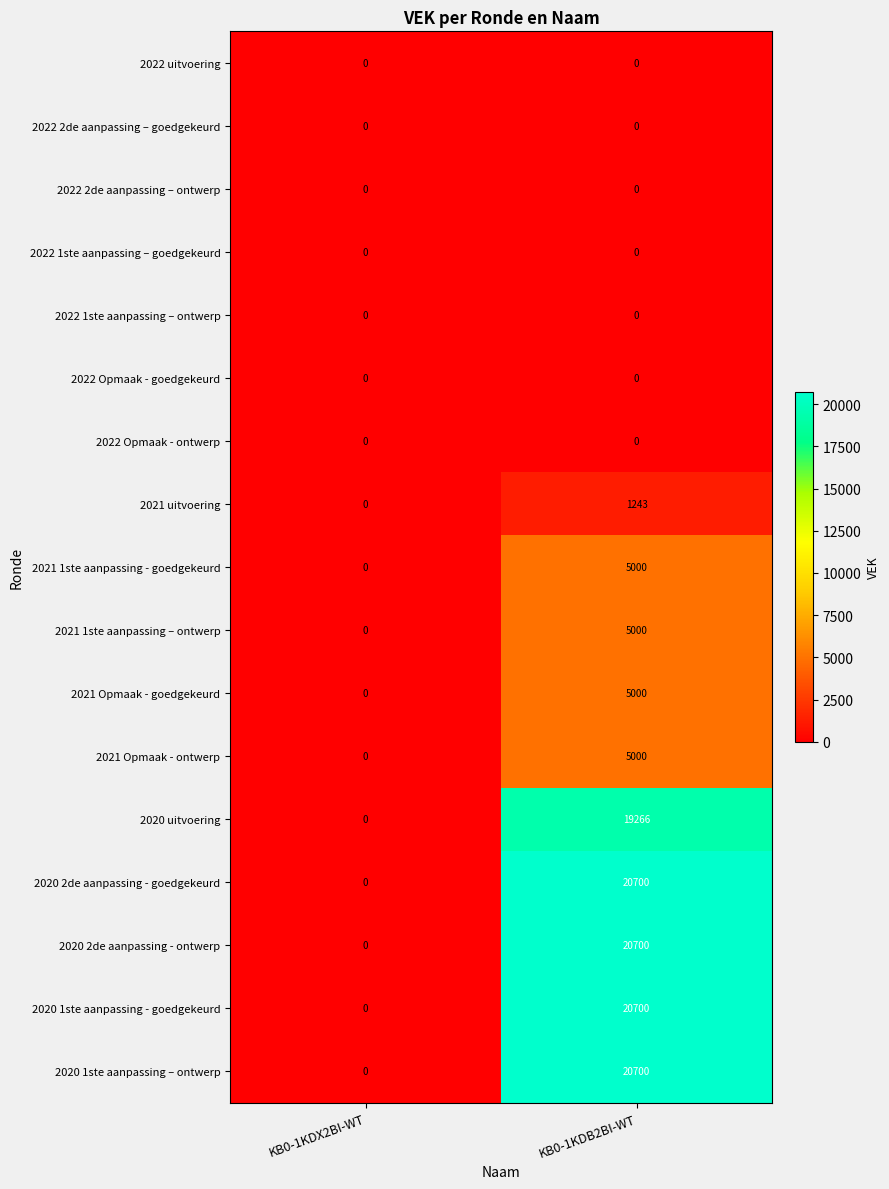

What is the highest value of the 2021 Opmaak - ontwerp series?

5000